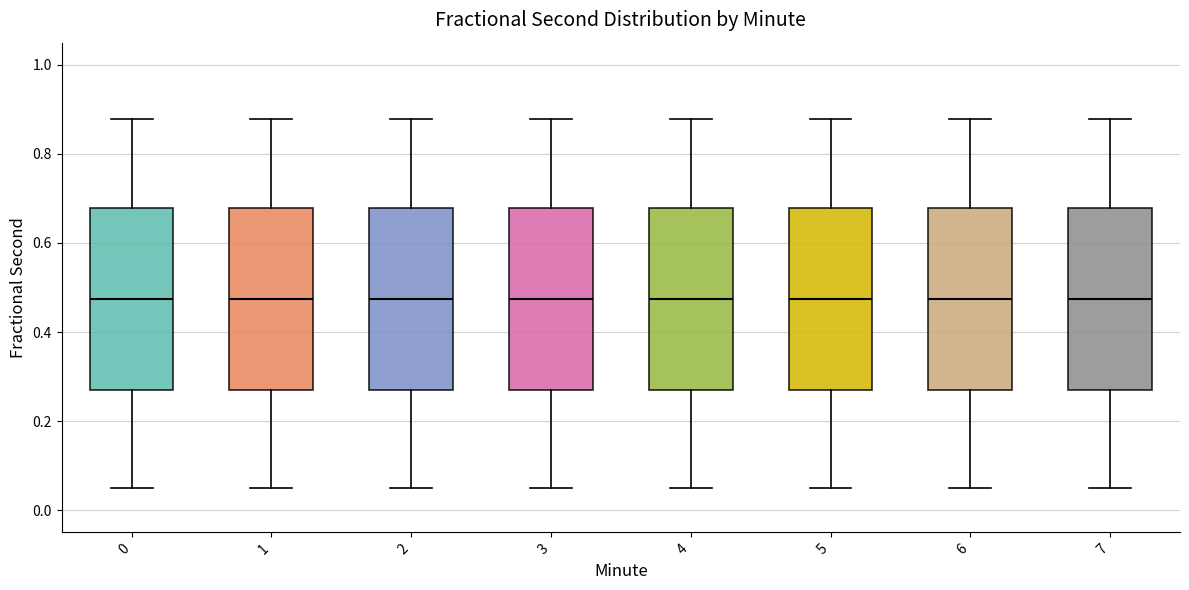

Reading left to right, read every box against the y-axis: the position of its median line, the range the box covers, and the ends of its whiskers. The values are not printed on the chart, so give them approximately, as read against the axis.

0: median 0.48, box 0.28 to 0.68, whiskers 0.04 to 0.88
1: median 0.48, box 0.28 to 0.68, whiskers 0.04 to 0.88
2: median 0.48, box 0.28 to 0.68, whiskers 0.04 to 0.88
3: median 0.48, box 0.28 to 0.68, whiskers 0.04 to 0.88
4: median 0.48, box 0.28 to 0.68, whiskers 0.04 to 0.88
5: median 0.48, box 0.28 to 0.68, whiskers 0.04 to 0.88
6: median 0.48, box 0.28 to 0.68, whiskers 0.04 to 0.88
7: median 0.48, box 0.28 to 0.68, whiskers 0.04 to 0.88